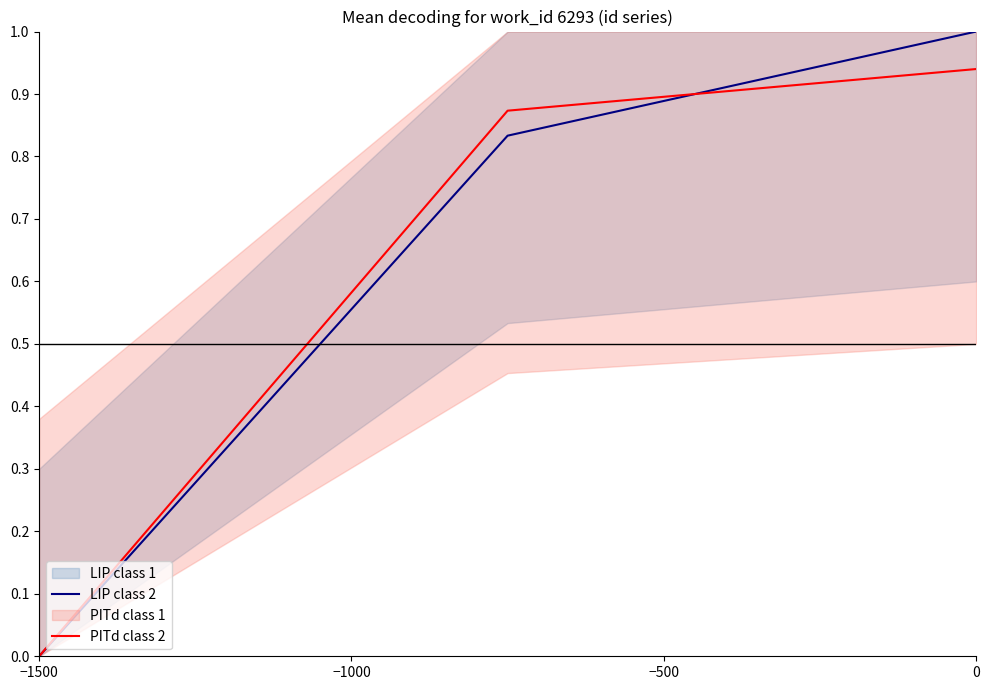

Is it true that PITd class 2 equals 0.0 at −1500?

True